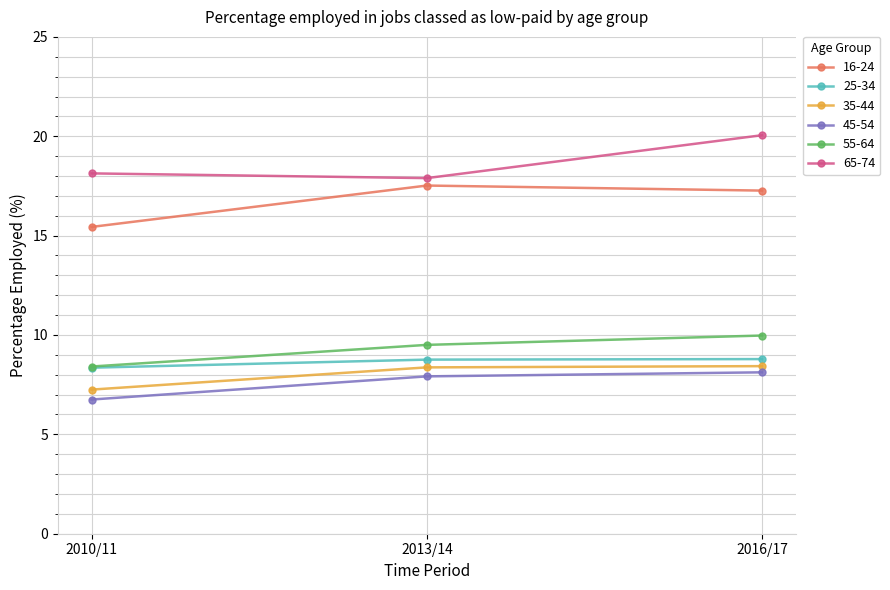

What is the lowest value of the 55-64 series?

8.4